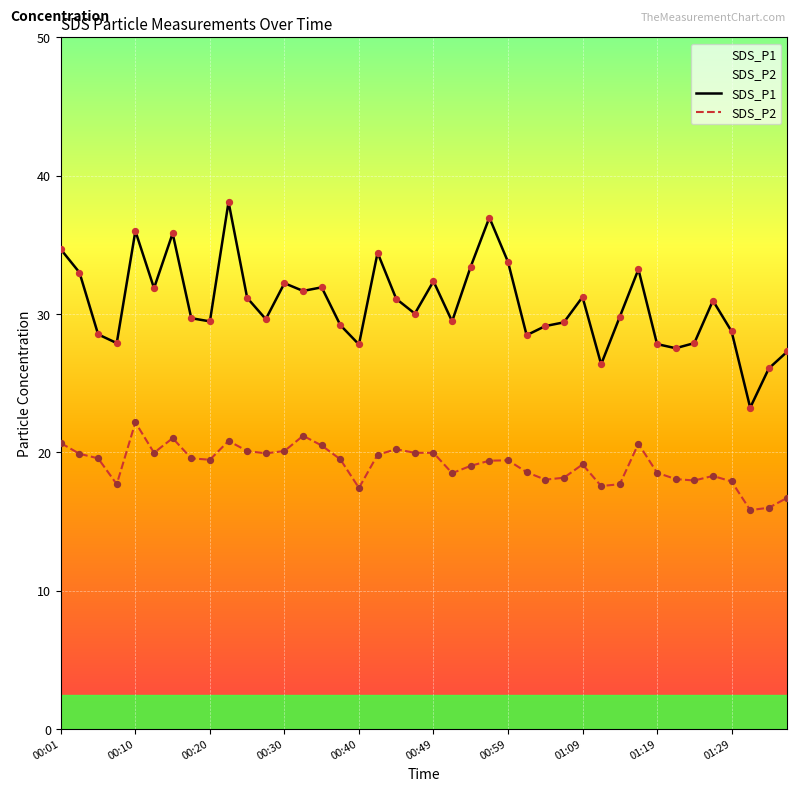

Which series reaches the minimum Y coordinate?

SDS_P2